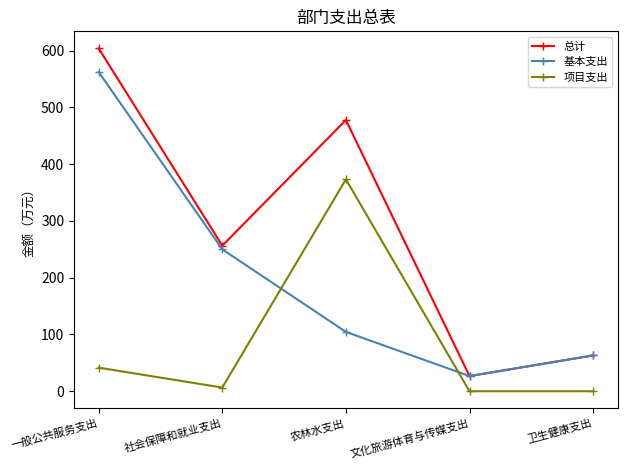

Which category has the highest value in the 总计 series?

一般公共服务支出